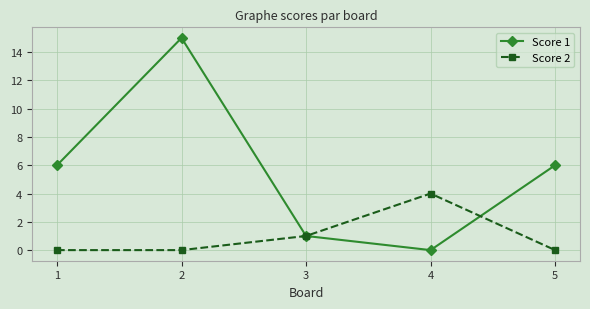

How many data points in Score 1 are less than 6?

2